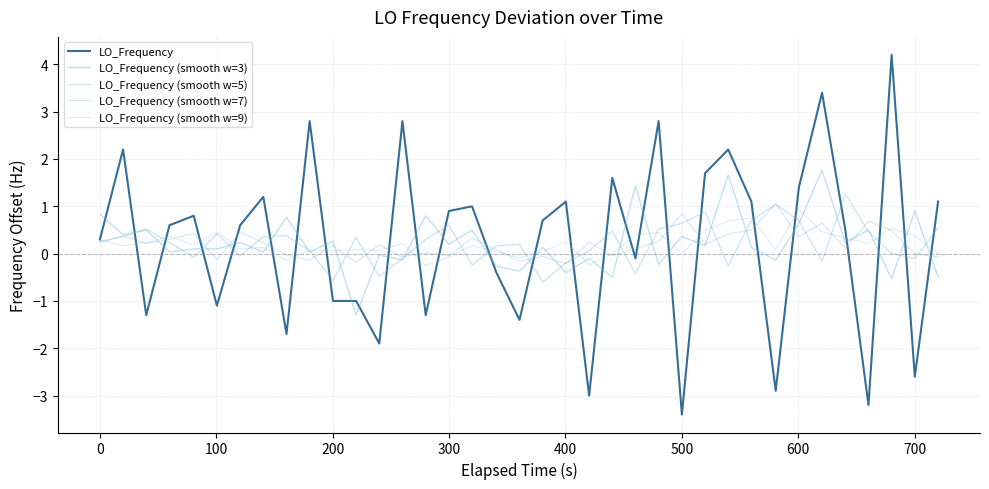

Is this an area chart (filled region under the line)?

No